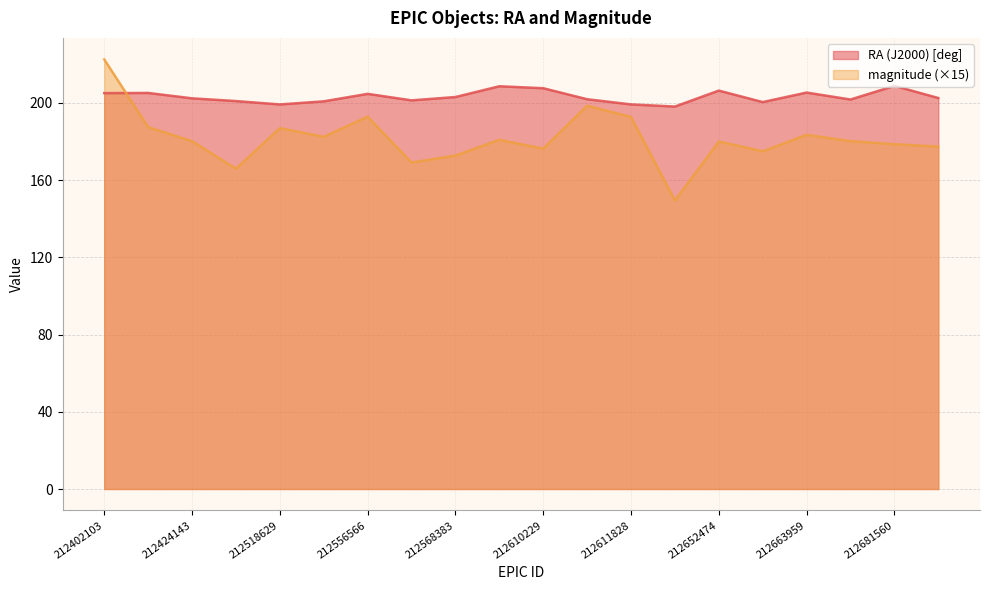

Between which two adjacent categories do RA (J2000) [deg] and magnitude first intersect?

212402103 and 212405060